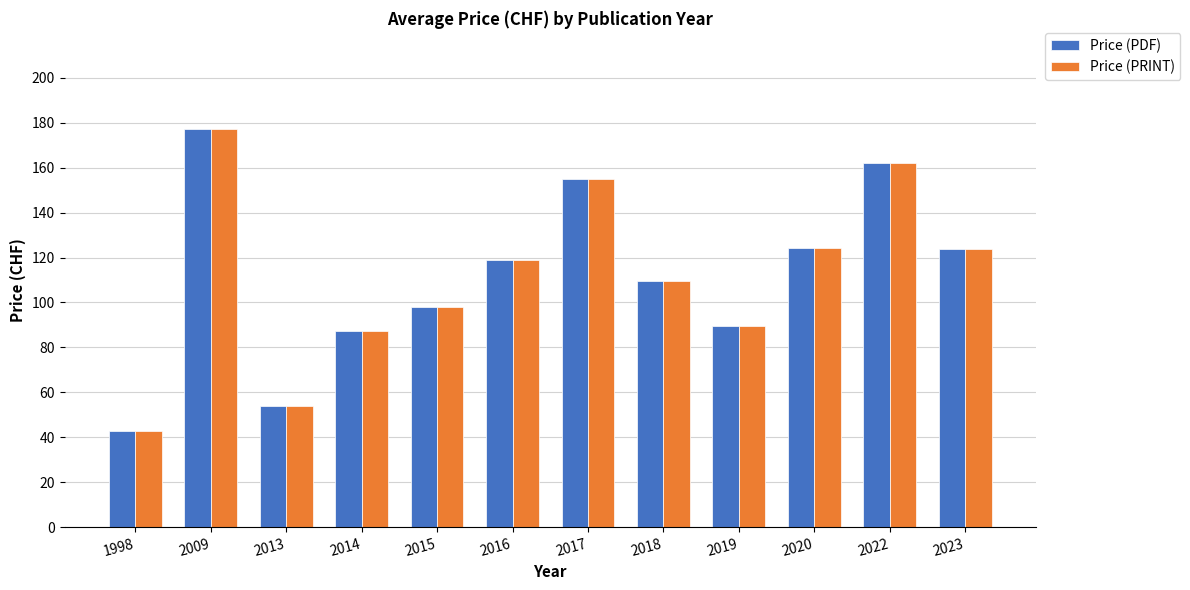

Is the value of Price (PRINT) at 2013 greater than the value of Price (PDF) at 2019?

No